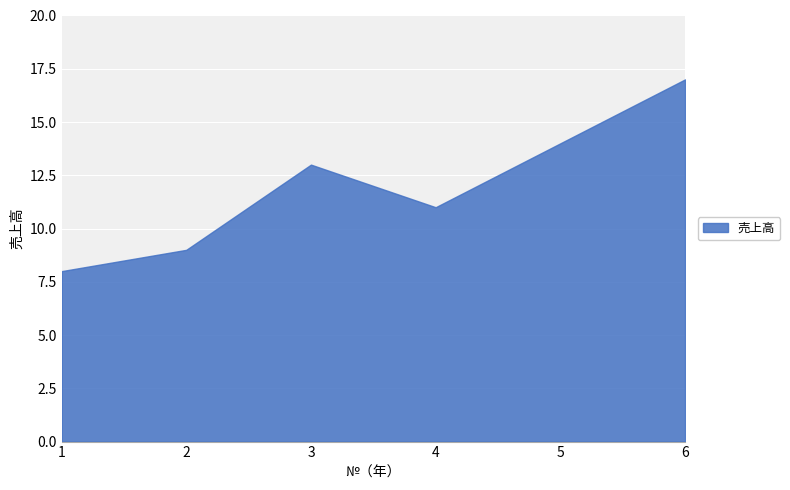

The value at 5 is 14. True or false?

True